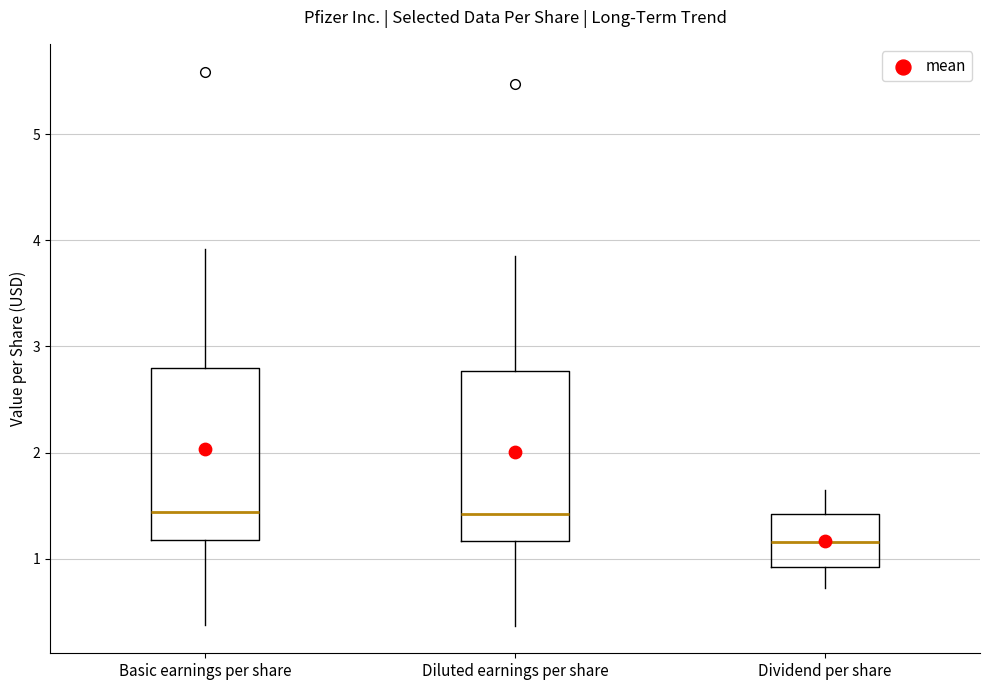

Reading left to right, transcribe this box plot: for each box, give where its median line is, the range the box spans, and where its two whiskers end, as read against the y-axis. The values are not printed on the chart, so give them approximately, as read against the axis.

Basic earnings per share: median 1.4, box 1.2 to 2.8, whiskers 0.4 to 3.9
Diluted earnings per share: median 1.4, box 1.2 to 2.8, whiskers 0.4 to 3.9
Dividend per share: median 1.2, box 0.9 to 1.4, whiskers 0.7 to 1.7